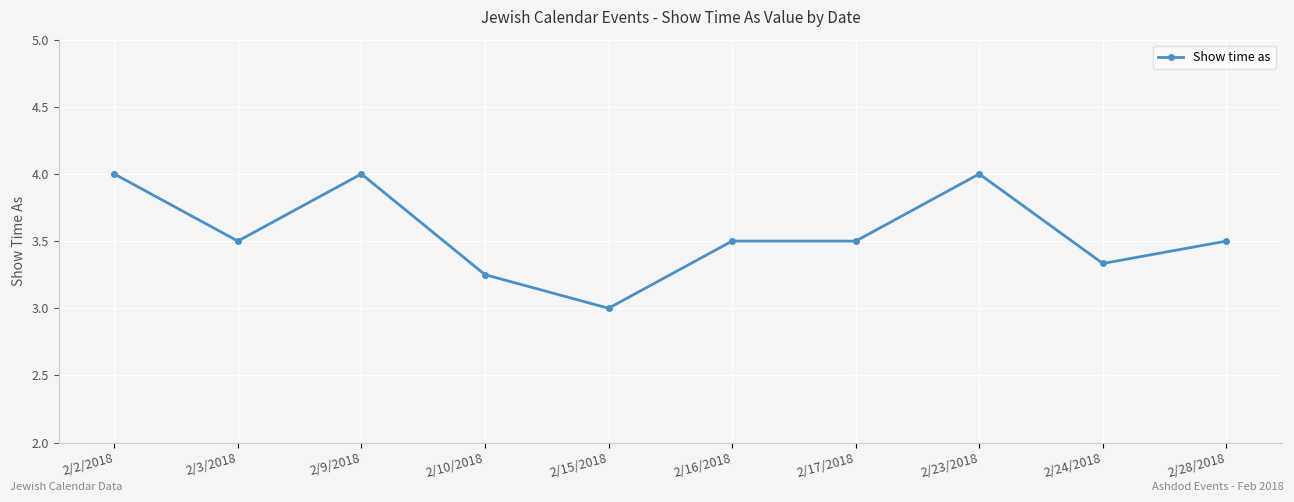

Where is the data nearest to the value 3?

2/15/2018